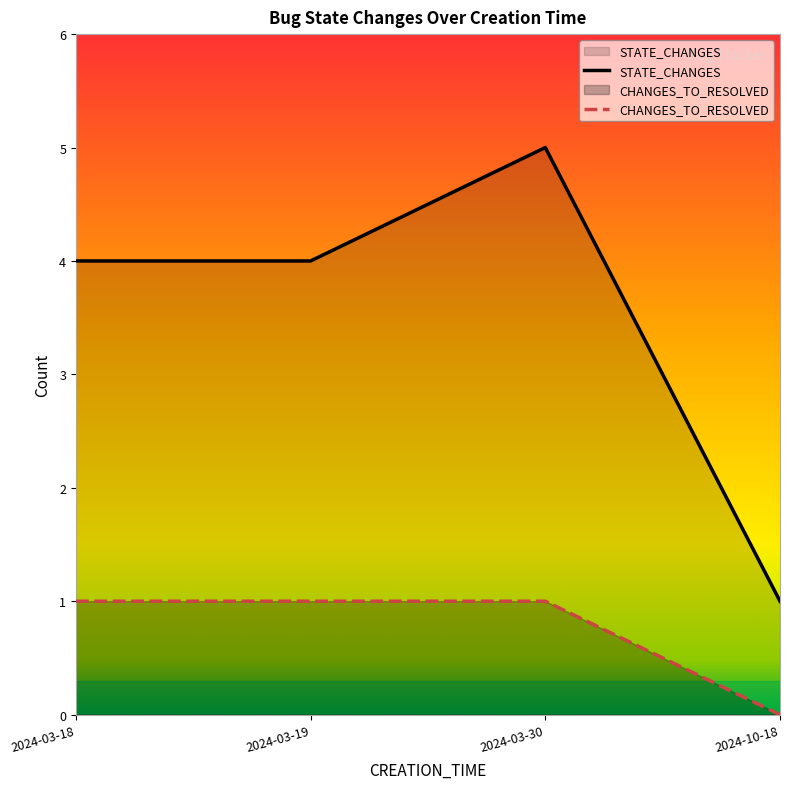

Which series has the largest total across all categories?

STATE_CHANGES